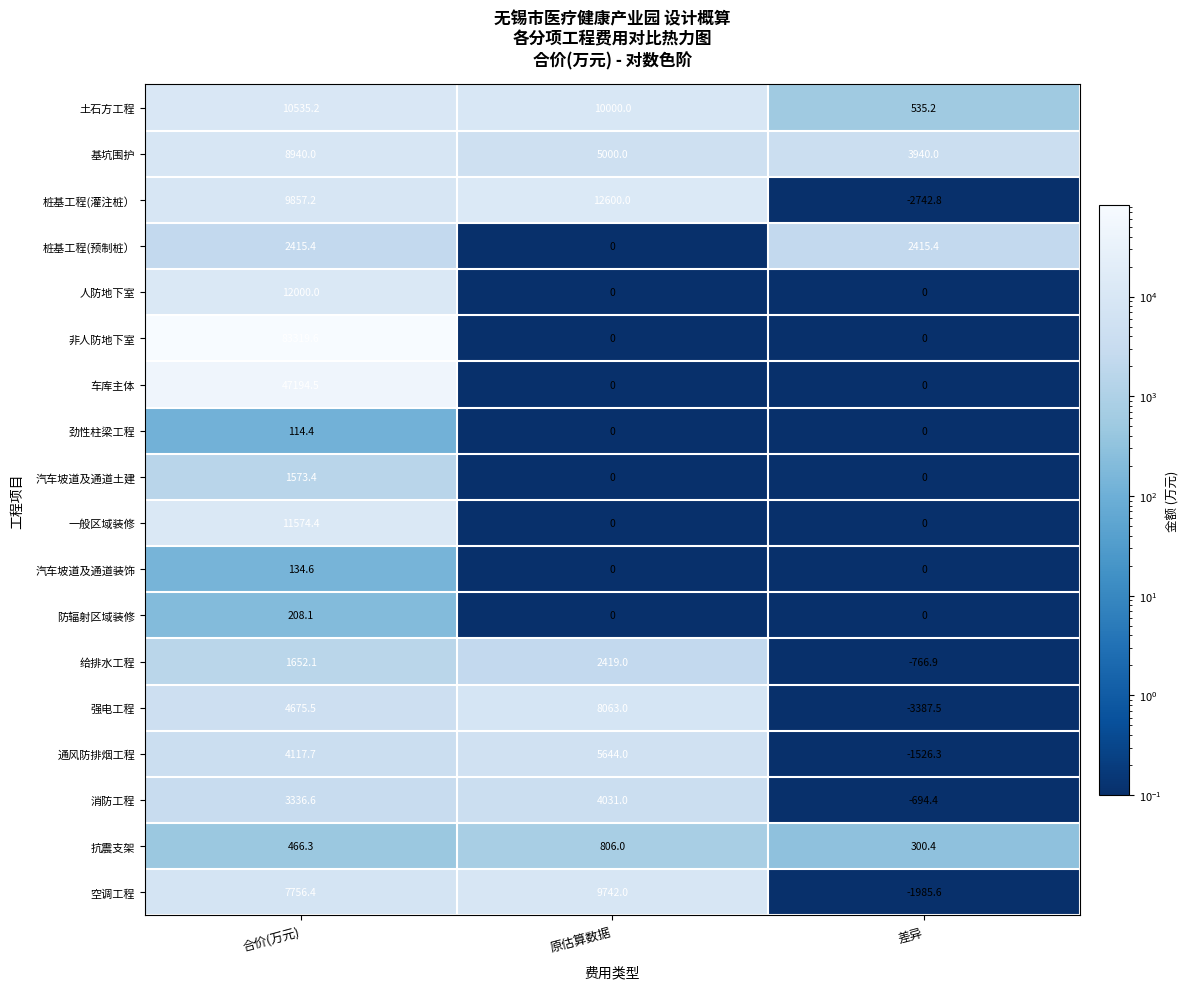

Which series changed the most between 合价(万元) and 原估算数据?

非人防地下室